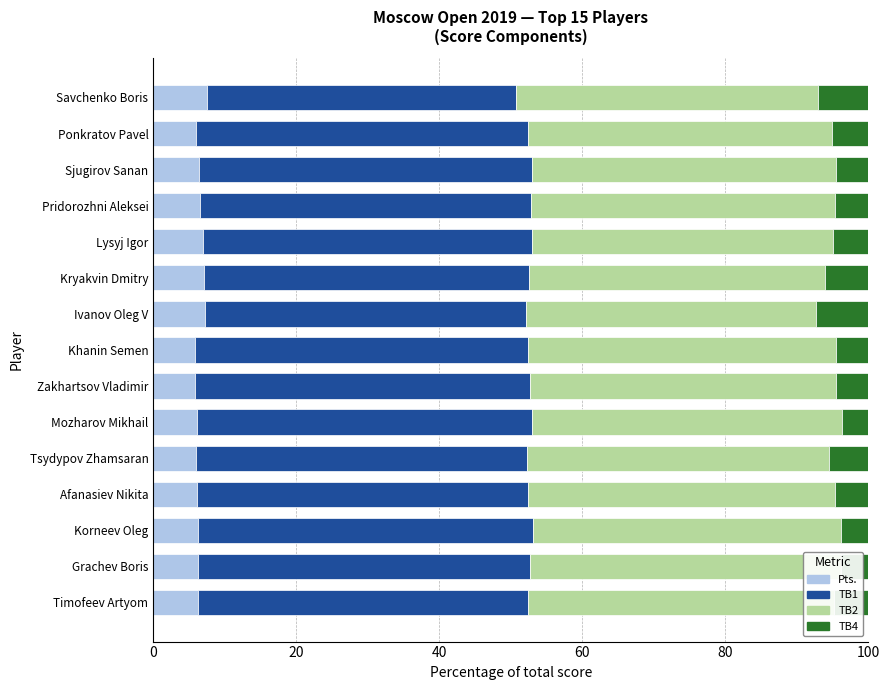

What is the sum of all TB4 values?

75.2